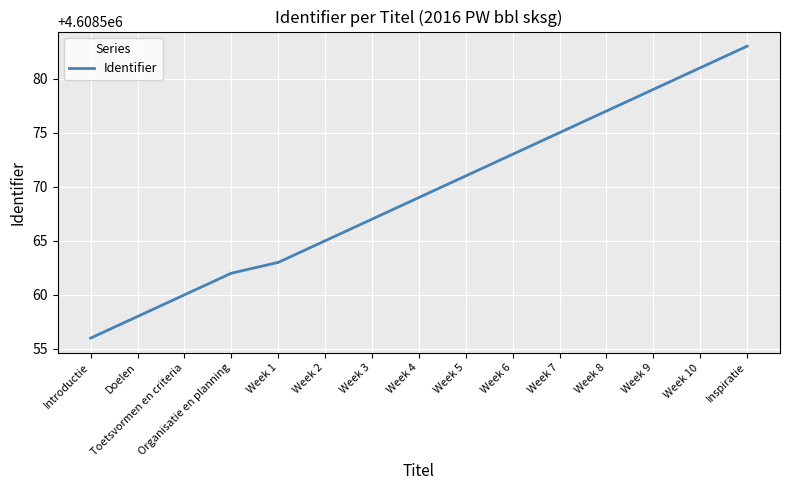

List the labels in order of value, largest first.

Inspiratie, Week 10, Week 9, Week 8, Week 7, Week 6, Week 5, Week 4, Week 3, Week 2, Week 1, Organisatie en planning, Toetsvormen en criteria, Doelen, Introductie